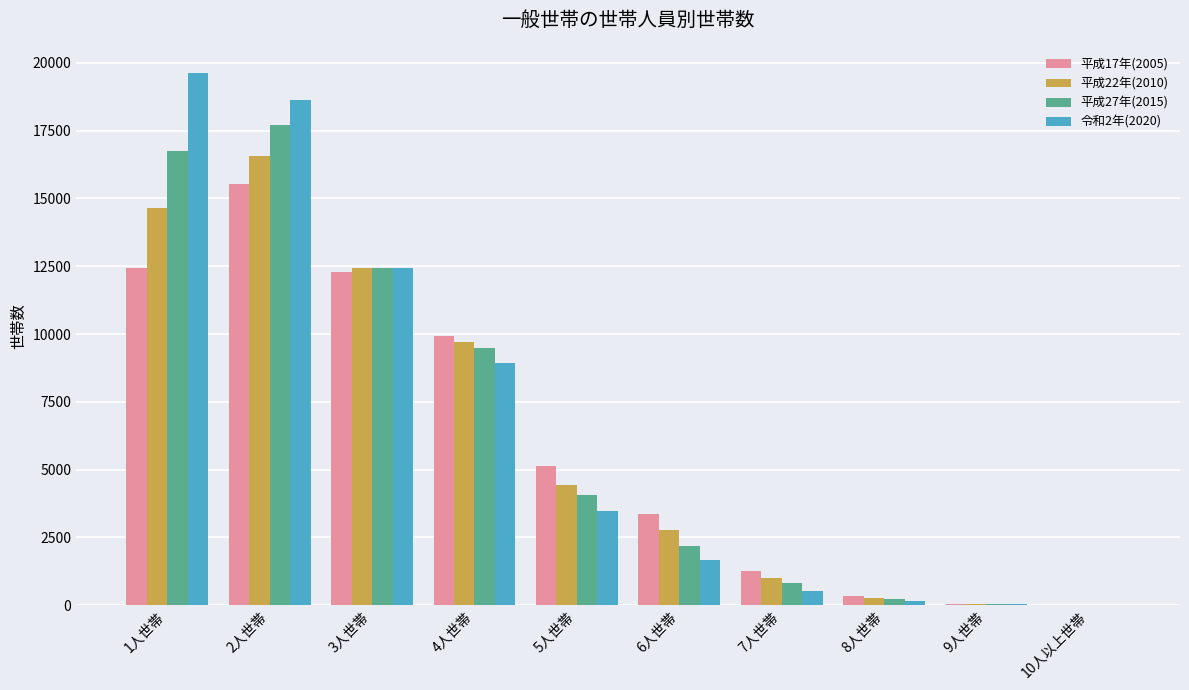

Is it true that 平成22年(2010) equals 269 at 8人世帯?

True